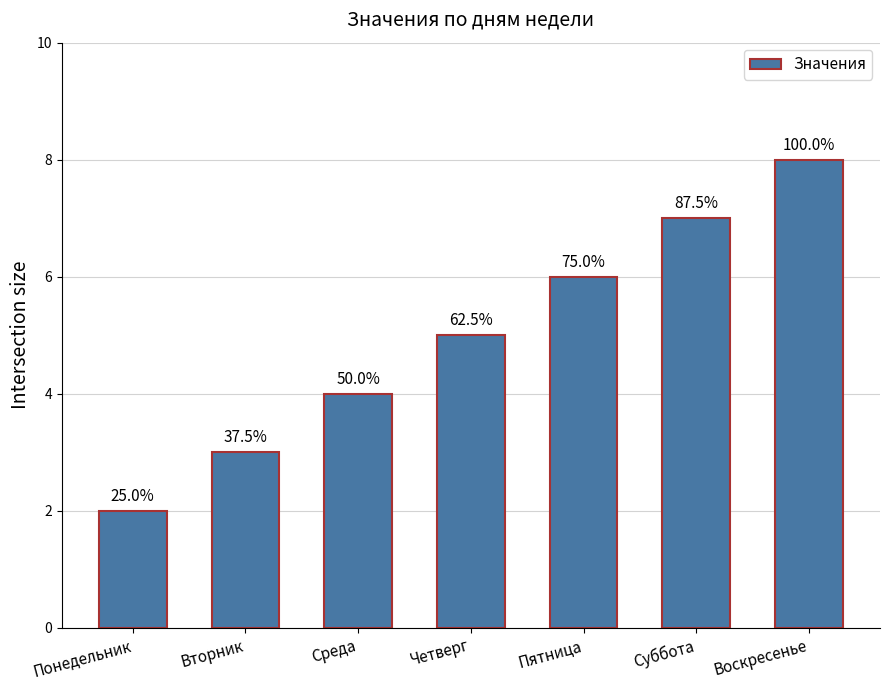

Does the chart contain any negative values?

No